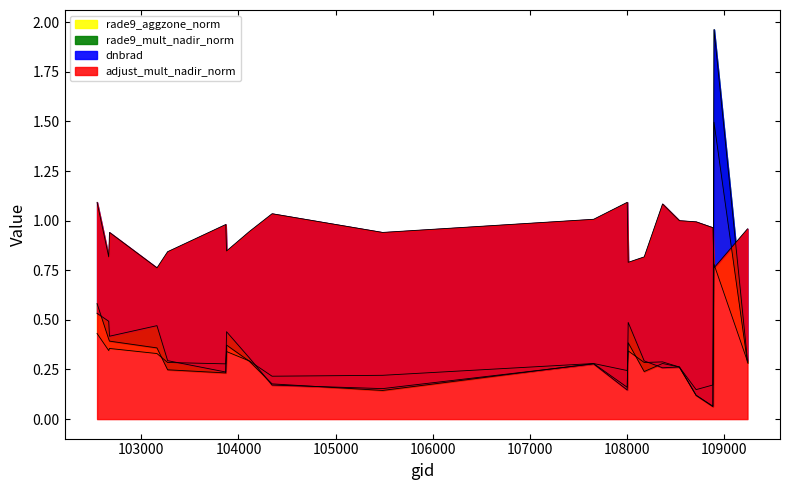

How many rade9_aggzone_norm values are between 0 and 1?

20